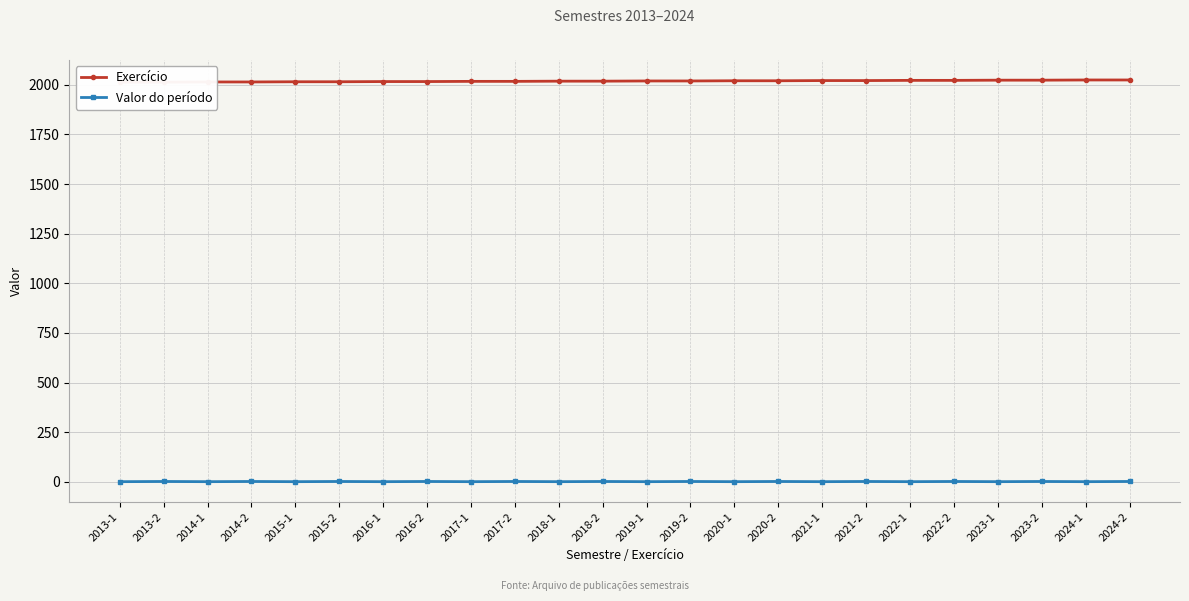

List the series in order of their peak value, lowest first.

Valor do período, Exercício